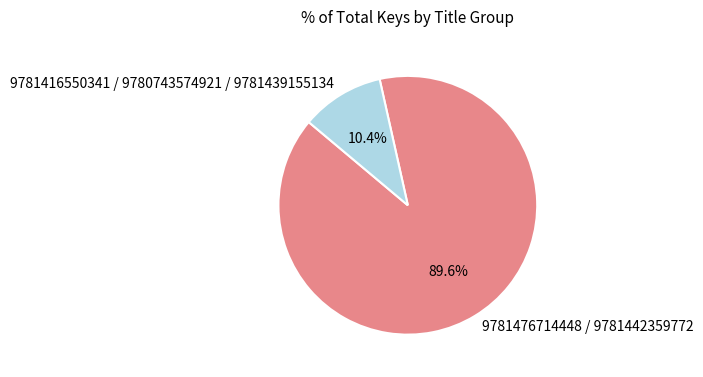

Rank the categories by value from highest to lowest.

9781476714448 / 9781442359772, 9781416550341 / 9780743574921 / 9781439155134